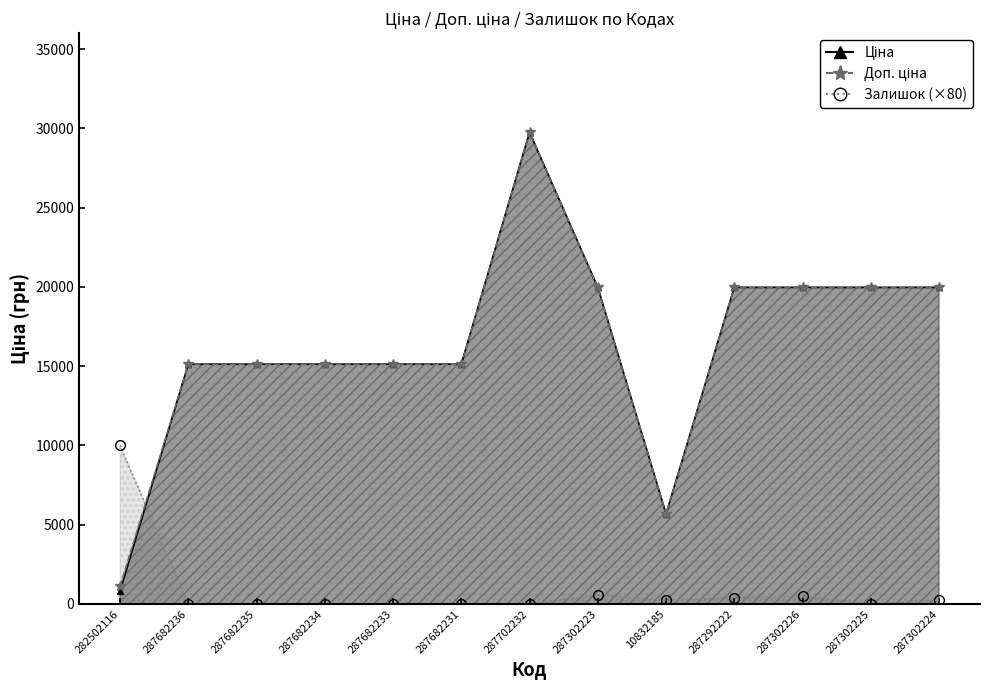

What is the difference between the maximum and minimum values in the Доп. ціна series?

28638.1